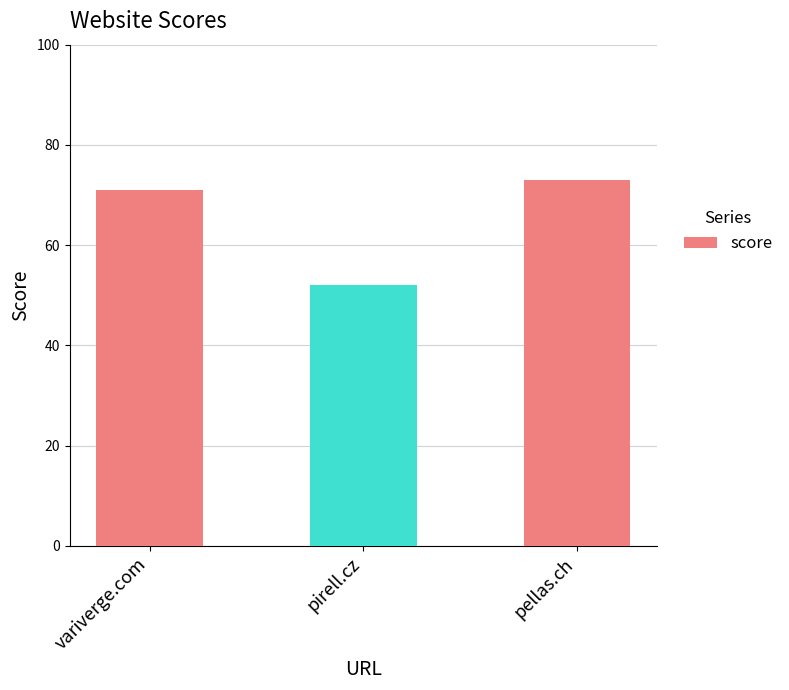

At which label is the value closest to 62?

variverge.com